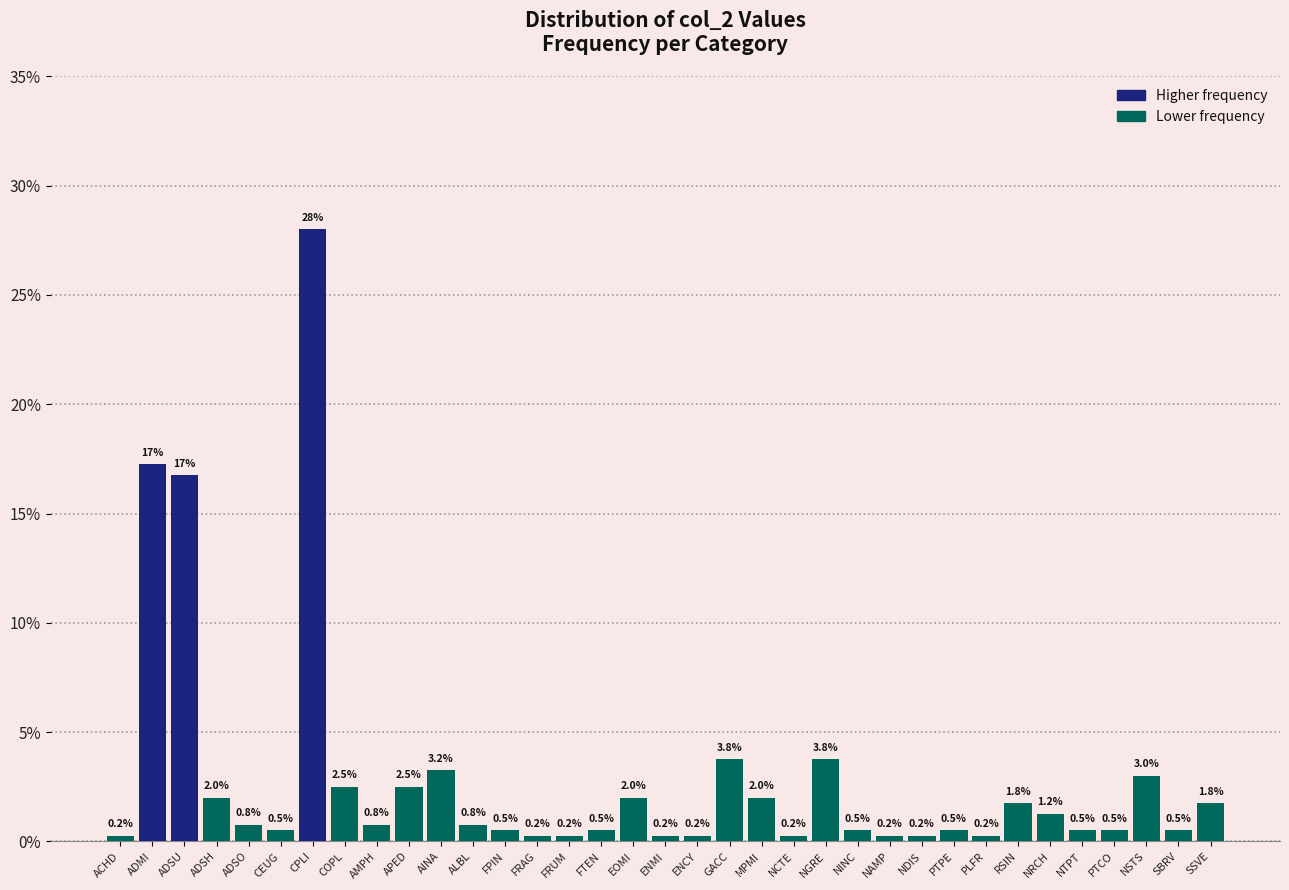

Which label corresponds to the largest value in the chart?

CPLI